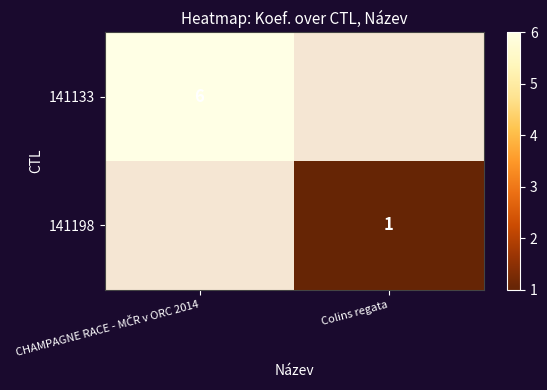

Which category has the highest value across all series?

CHAMPAGNE RACE - MČR v ORC 2014